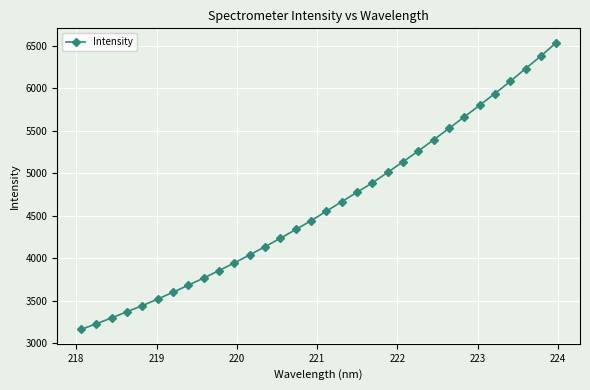

How many values are below 4553?

16